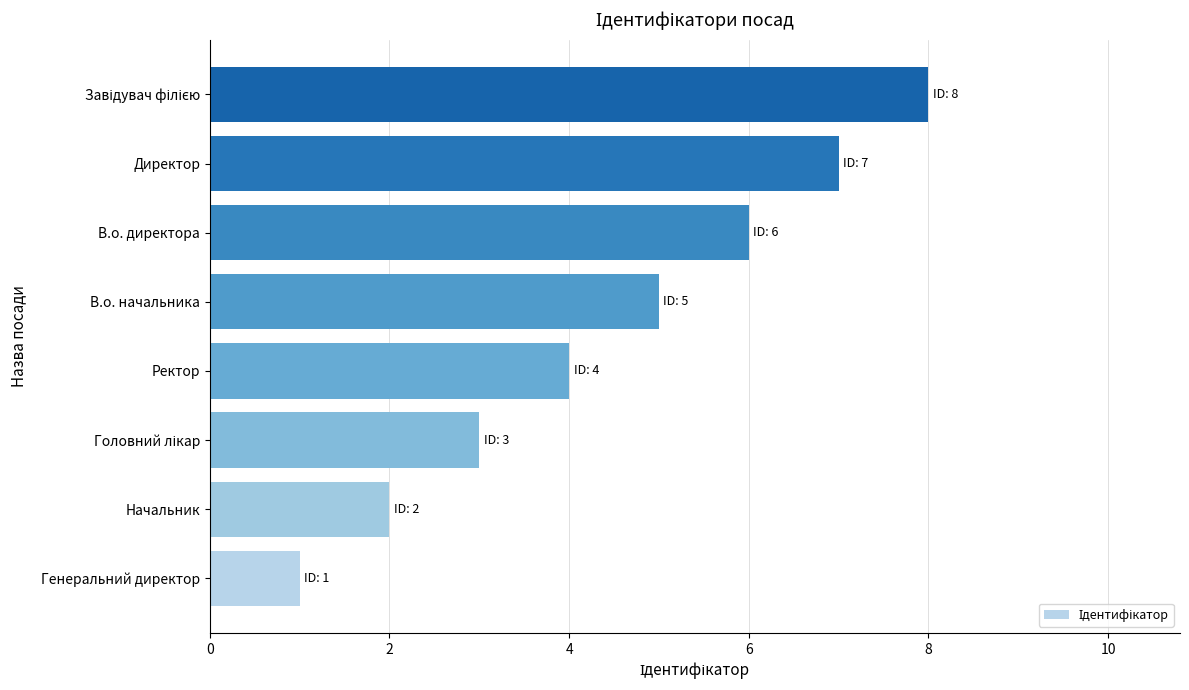

Which has a higher value, Генеральний директор or Директор?

Директор